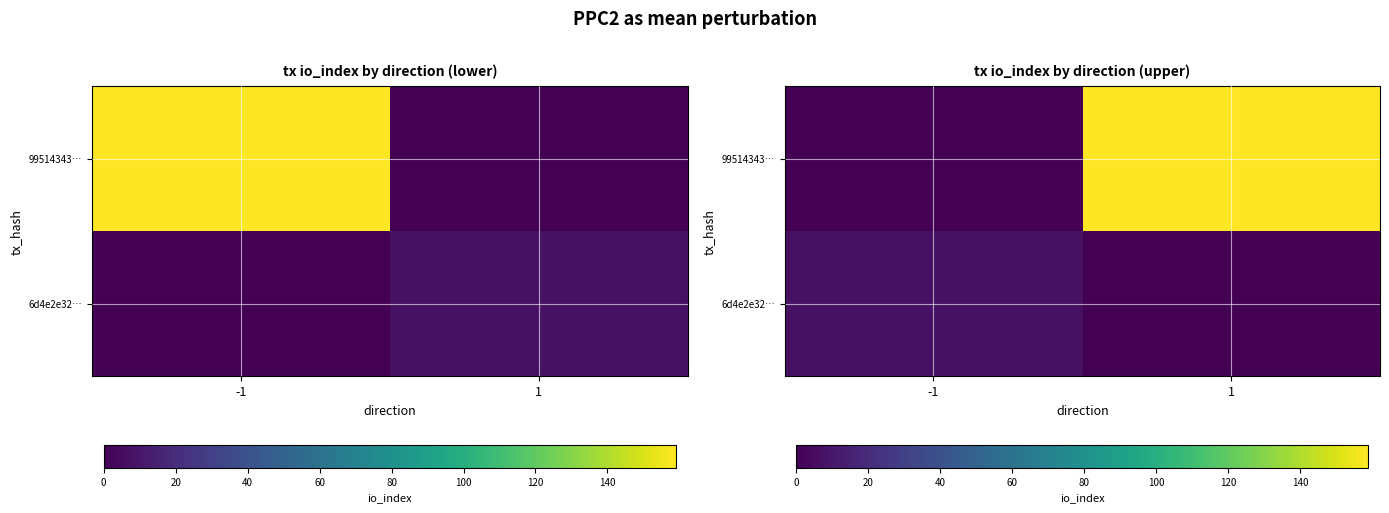

Rank the series by their average value, from lowest to highest.

6d4e2e32…, 99514343…